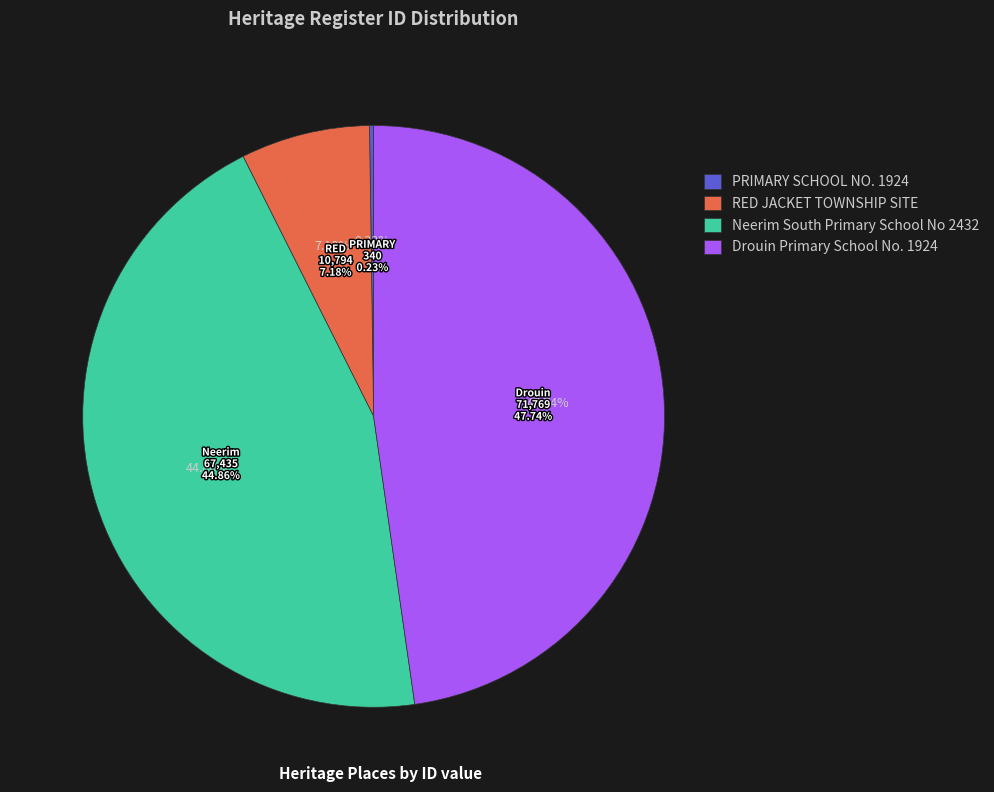

Rank the categories by value from highest to lowest.

Drouin Primary School No. 1924, Neerim South Primary School No 2432, RED JACKET TOWNSHIP SITE, PRIMARY SCHOOL NO. 1924